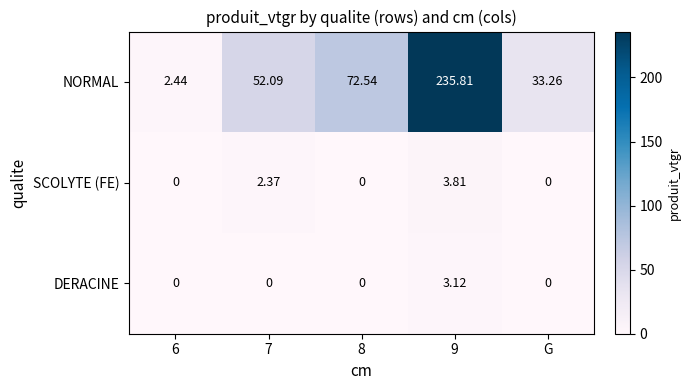

Rank the series at 9 from highest to lowest value.

NORMAL, SCOLYTE (FE), DERACINE